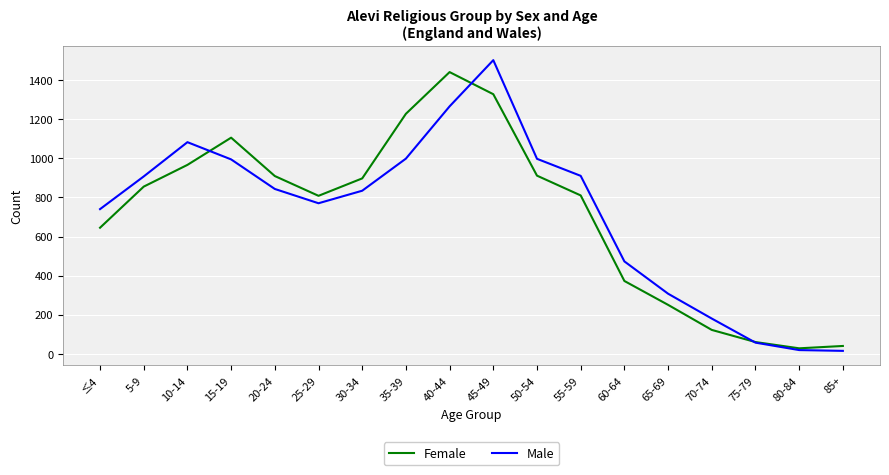

Which category has the highest value in the Female series?

40-44